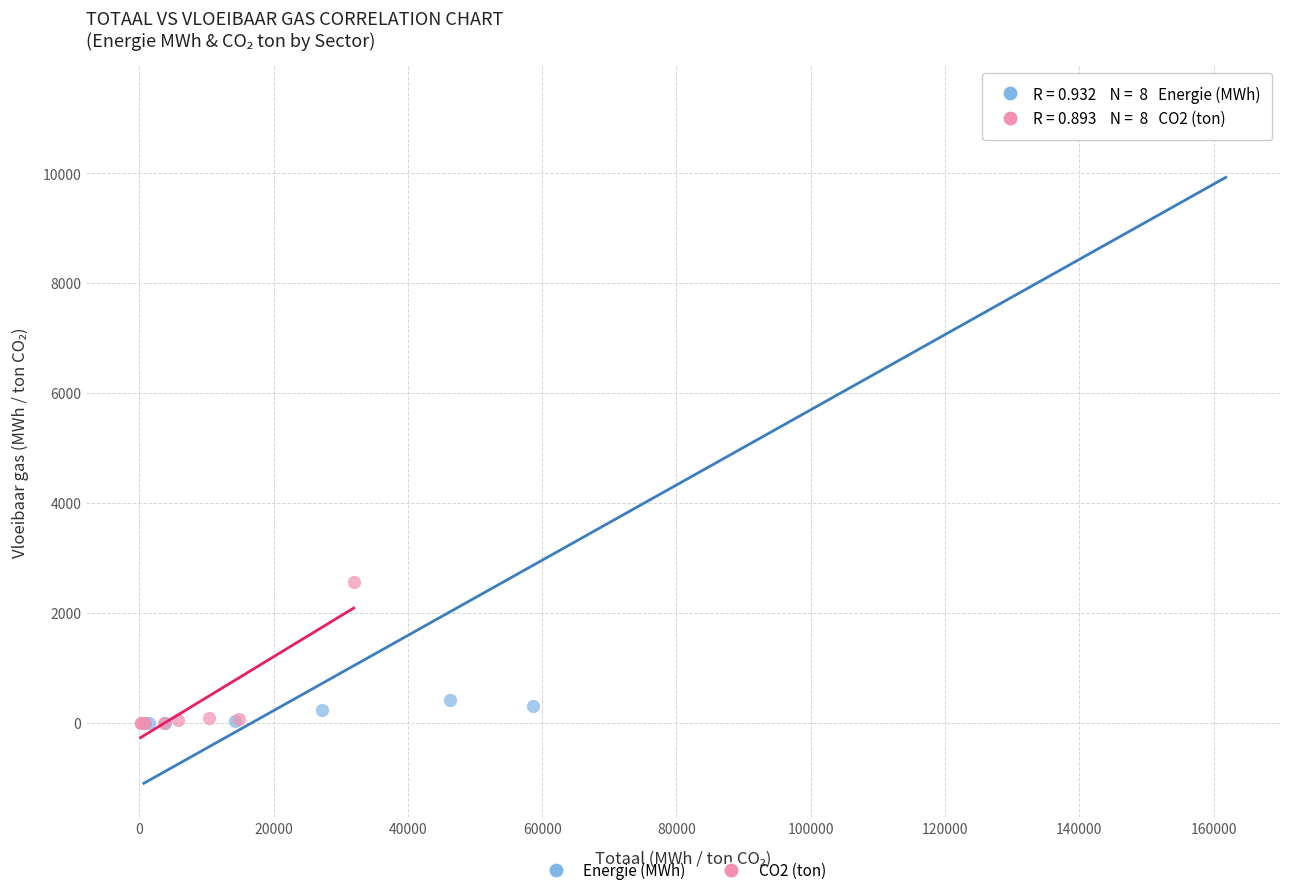

Which series contains the highest Y value?

Energie (MWh)